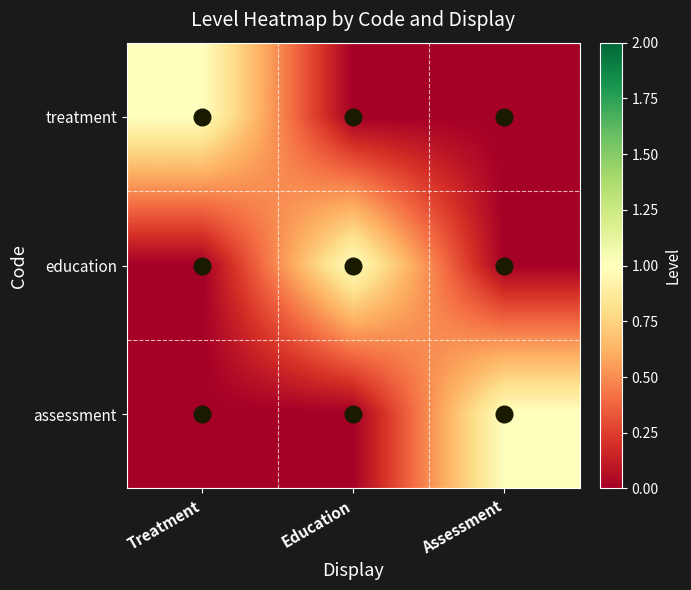

At which category is the sum across all series the highest?

Treatment